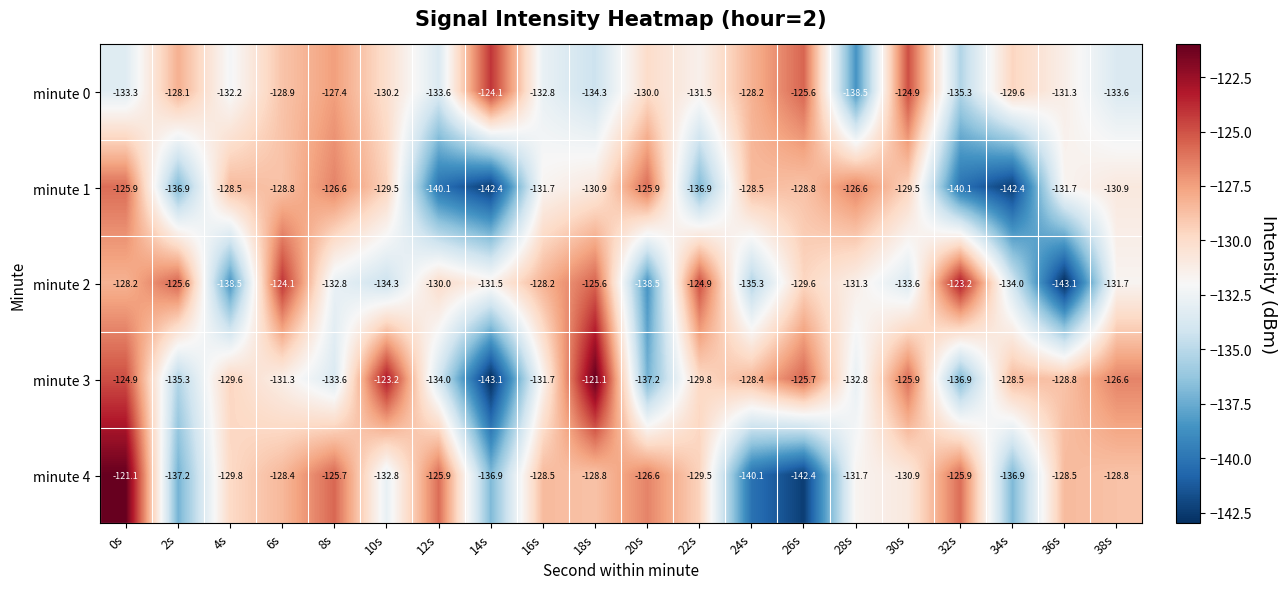

What is the difference between the minute 3 values at 20s and 38s?

10.6